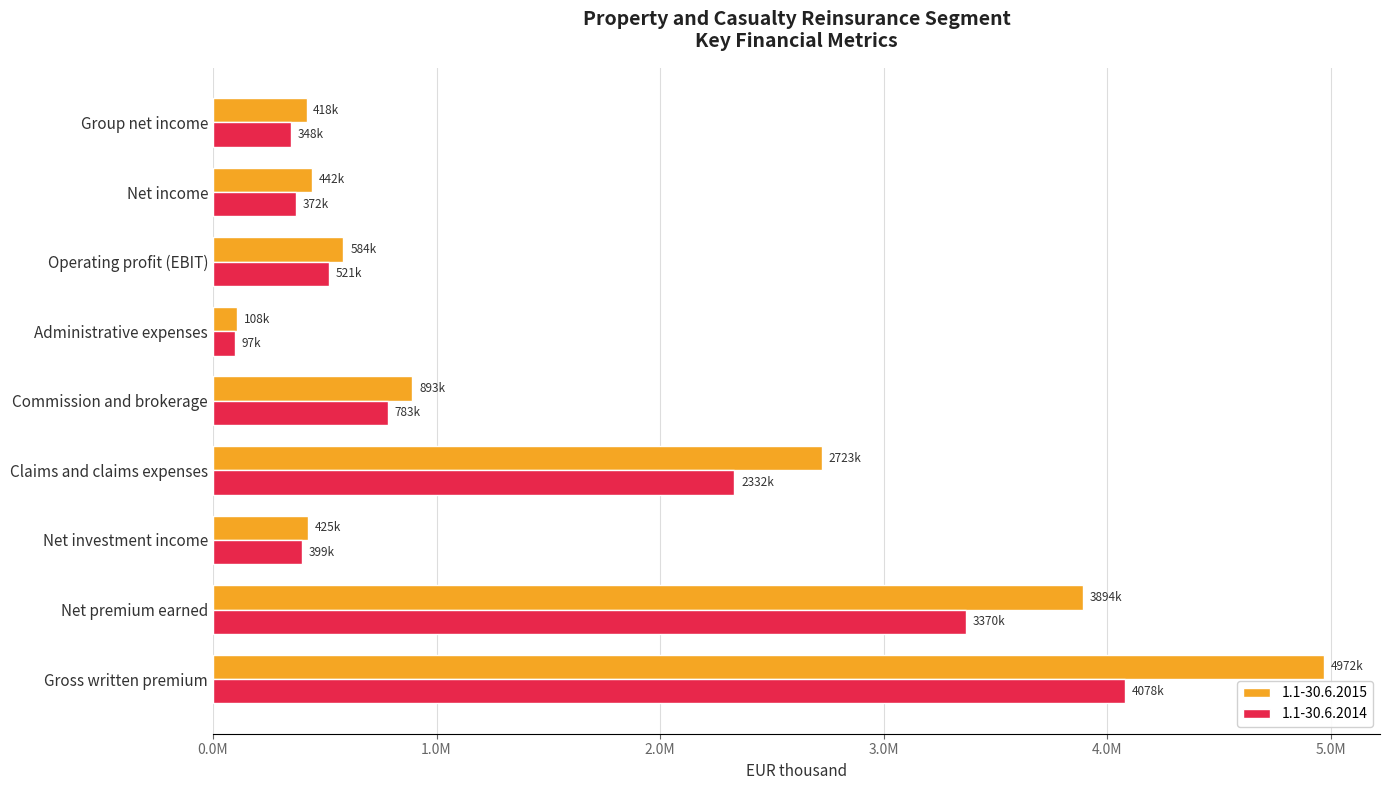

What are all the series names shown in the legend?

1.1-30.6.2015, 1.1-30.6.2014